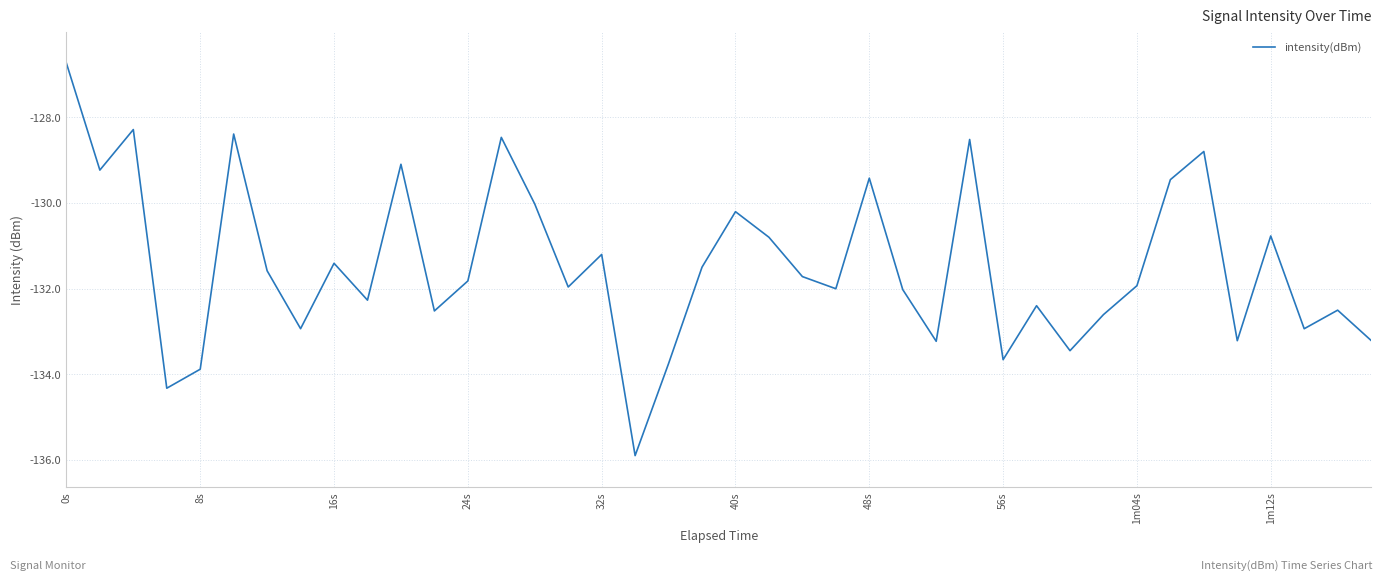

What is the difference between the maximum and minimum values?

9.2